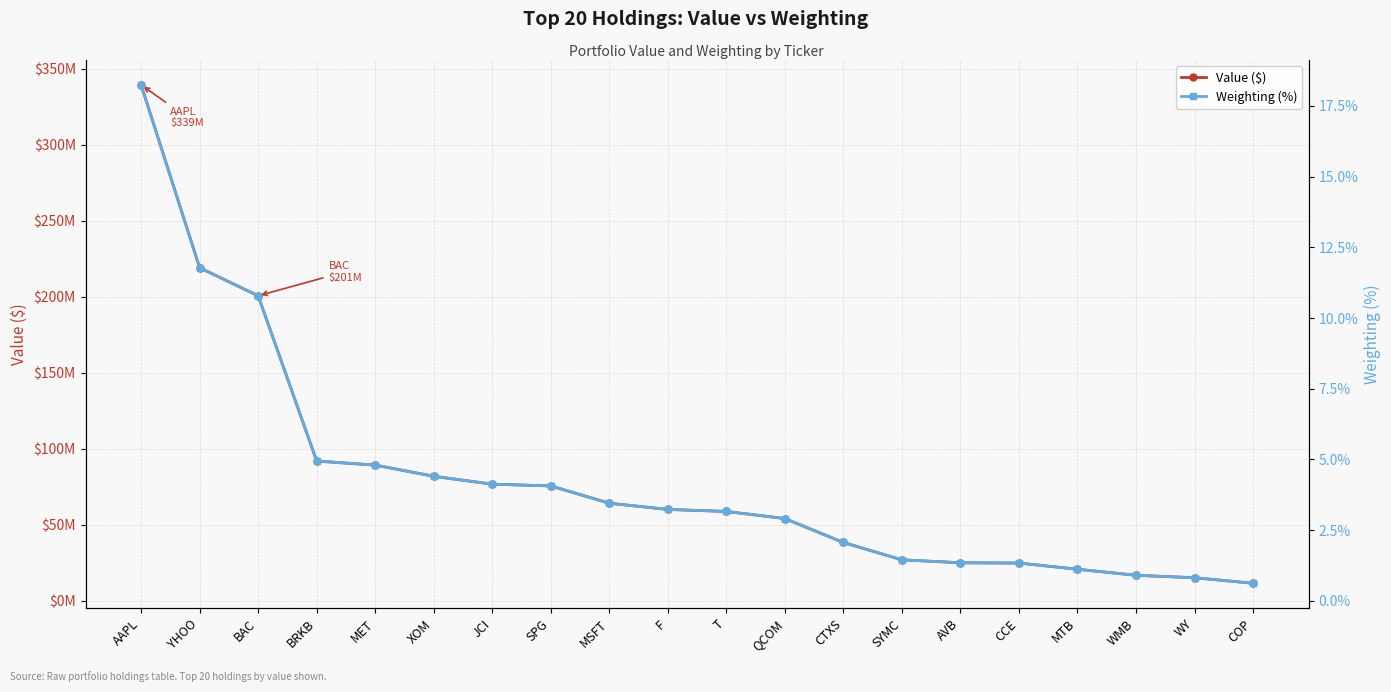

Reading left to right, list all the values displayed in this chart.

Value ($): AAPL=339264000.0	YHOO=219020000.0	BAC=200584000.0	BRKB=91886000.0	MET=89234000.0	XOM=81884000.0	JCI=76686000.0	SPG=75538000.0	MSFT=64170000.0	F=60082000.0	T=58756000.0	QCOM=54070000.0	CTXS=38344000.0	SYMC=26934000.0	AVB=24992000.0	CCE=24800000.0	MTB=20746000.0	WMB=16762000.0	WY=15162000.0	COP=11520000.0
Weighting (%): AAPL=18.2	YHOO=11.8	BAC=10.8	BRKB=4.9	MET=4.8	XOM=4.4	JCI=4.1	SPG=4.1	MSFT=3.5	F=3.2	T=3.2	QCOM=2.9	CTXS=2.1	SYMC=1.4	AVB=1.3	CCE=1.3	MTB=1.1	WMB=0.9	WY=0.8	COP=0.6